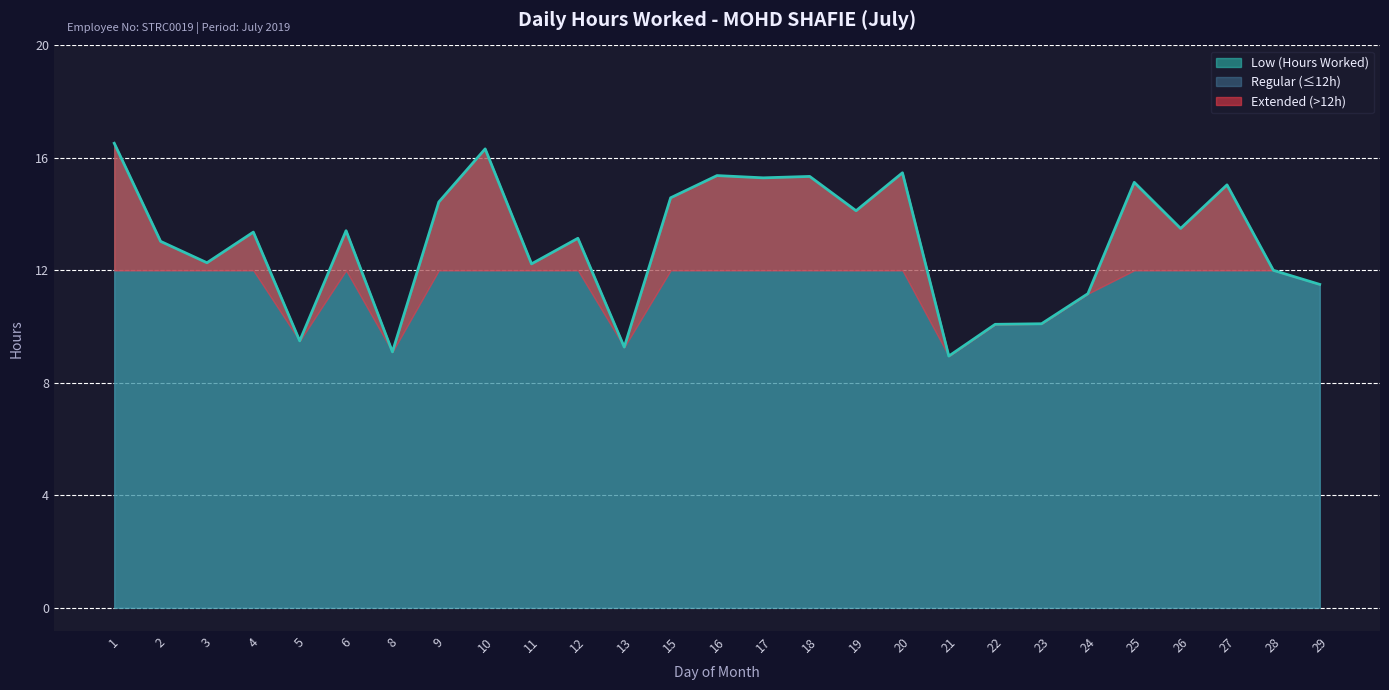

Approximately how many times larger is the value at 20 compared to 18?

1.0